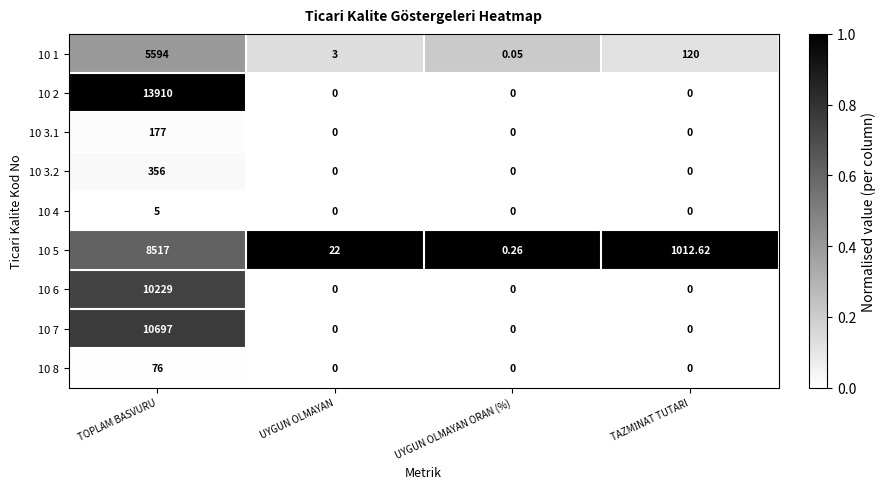

Is the value of 10 8 at TOPLAM BASVURU greater than the value of 10 6 at UYGUN OLMAYAN?

Yes